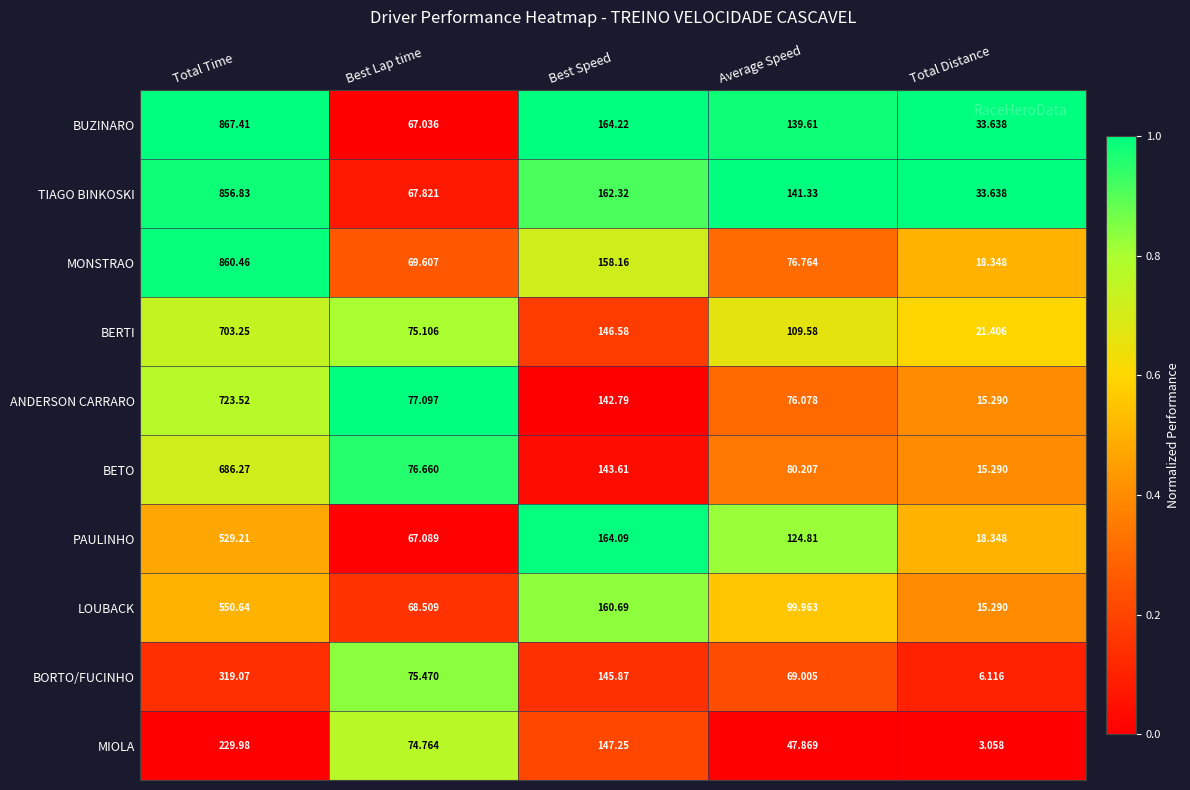

At which category is the sum across all series the highest?

Total Time